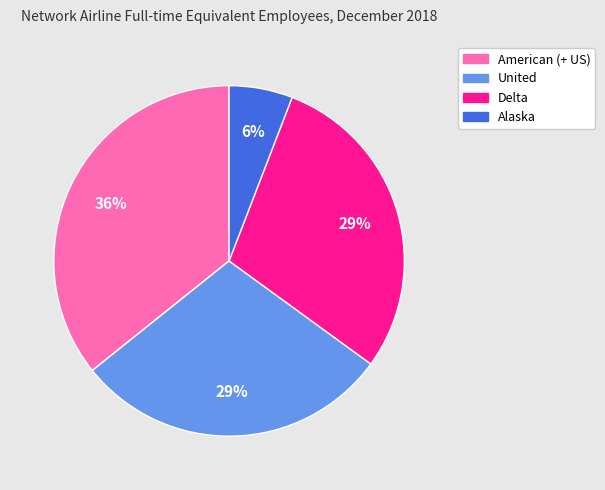

The Alaska slice represents 1% of the pie. True or false?

False